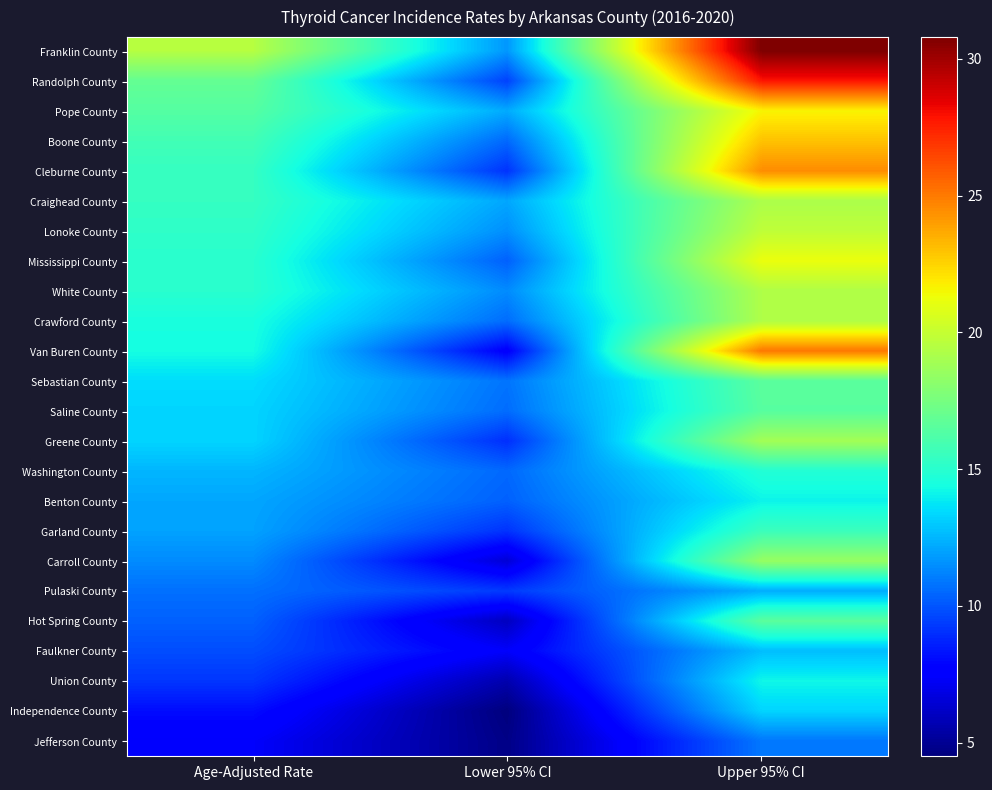

How many values in the Pope County series are below 16?

1